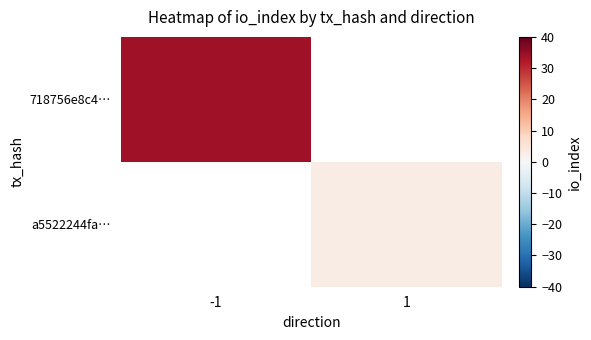

Is the value of 718756e8c4… at 1 greater than the value of a5522244fa… at -1?

No